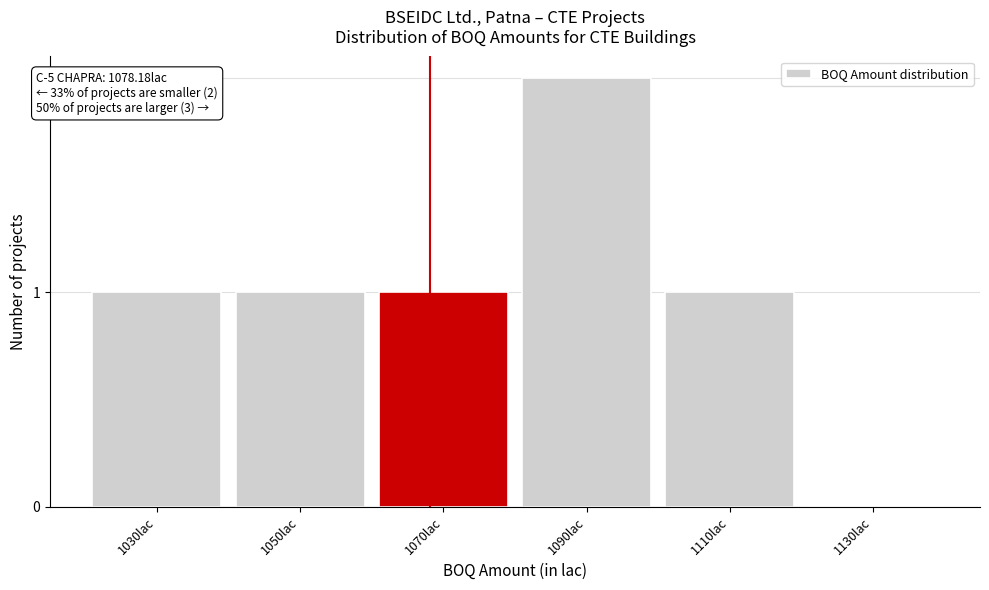

Reading right to left, transcribe all the data shown in this chart.

1130lac=0	1110lac=1	1090lac=2	1070lac=1	1050lac=1	1030lac=1